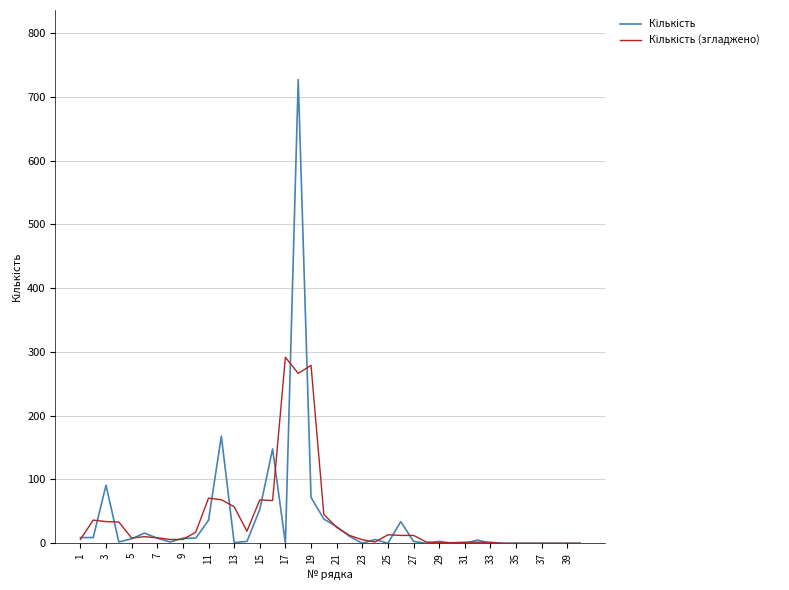

What is the maximum value shown in the chart?

727.0